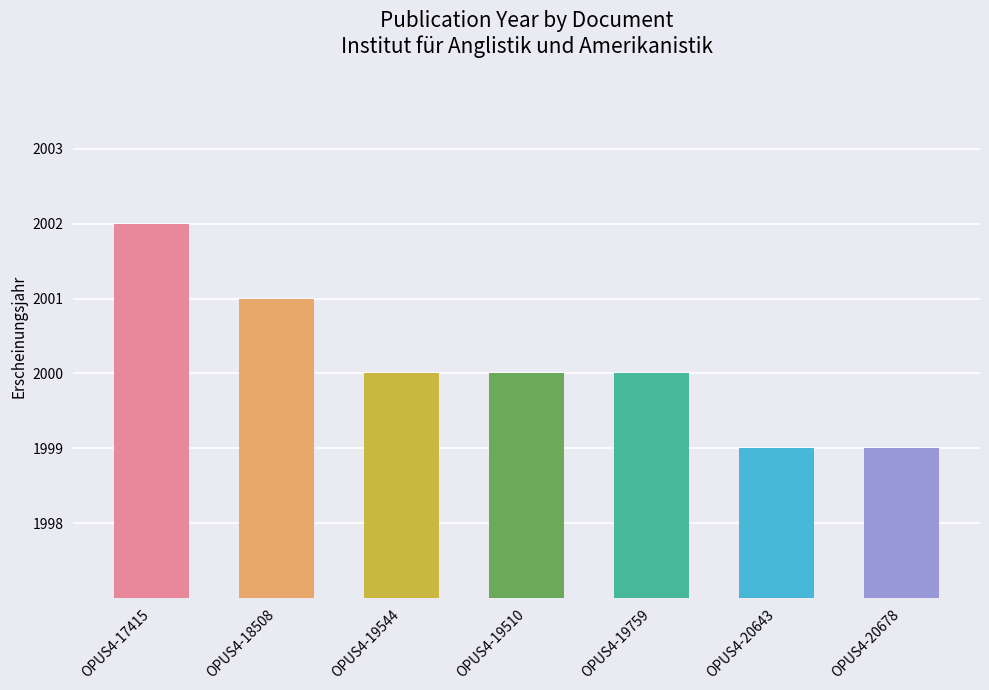

What is the label of the 1st bar from the left?

OPUS4-17415